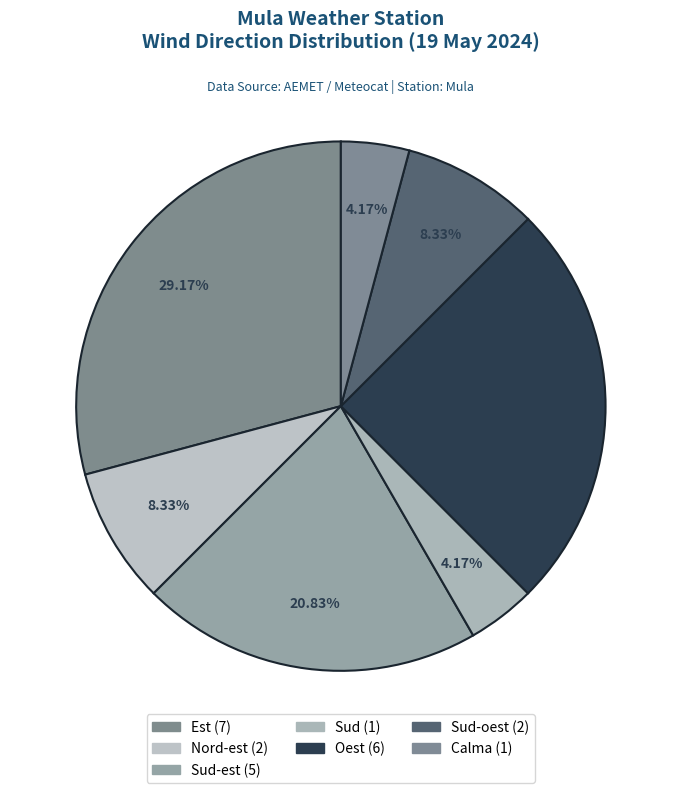

How many slices are in this pie chart?

7